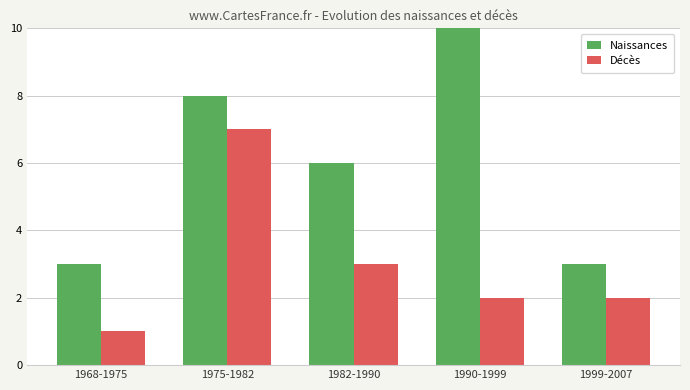

What value does the Naissances series have at 1968-1975?

3